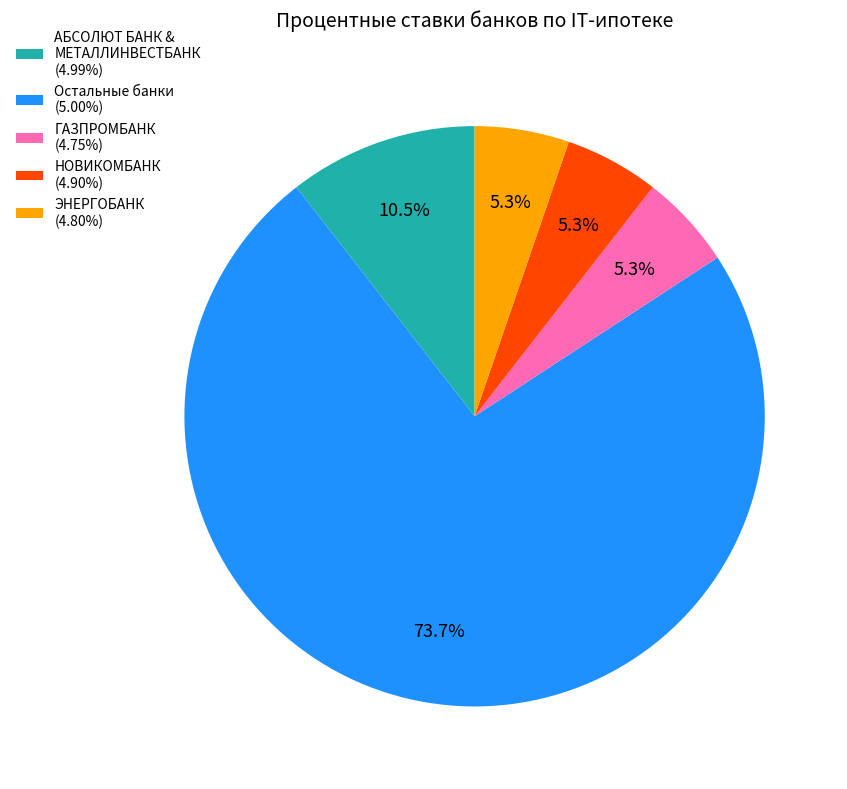

Is there any slice that represents more than half of the pie?

Yes